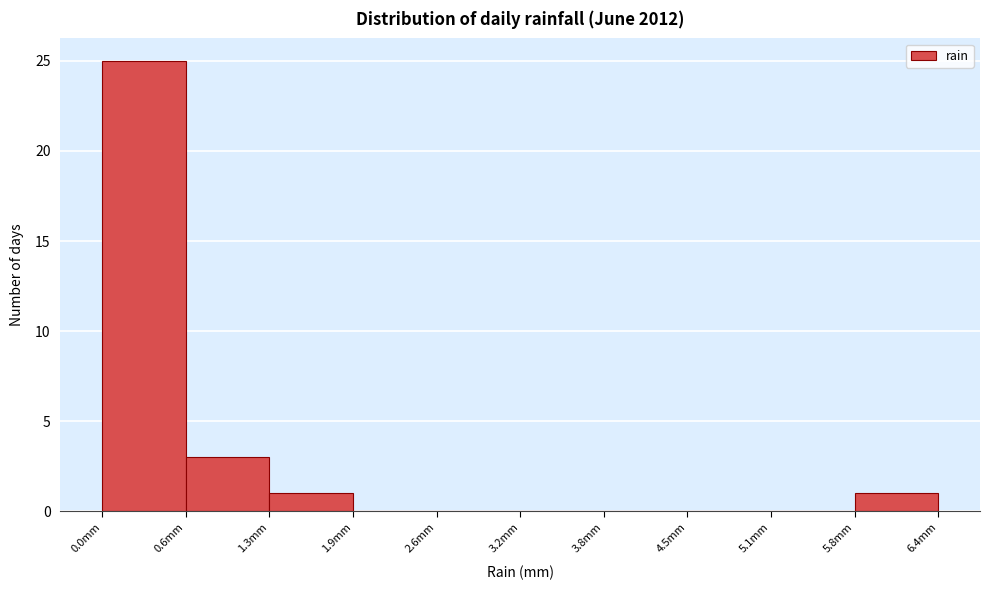

Which range on the x-axis has the tallest bar?

0.00 to 0.64